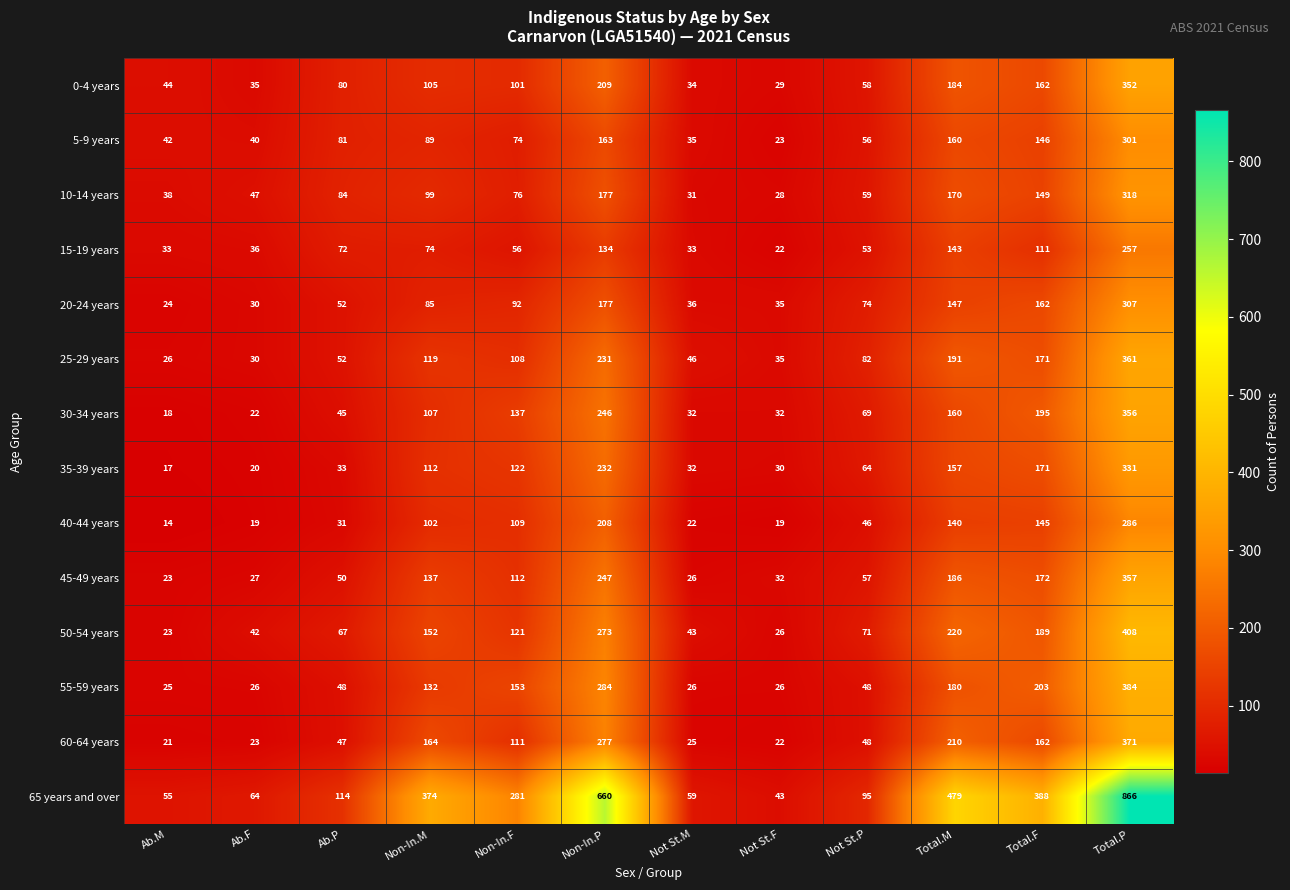

The value of 35-39 years at Non-In.F is 55. True or false?

False